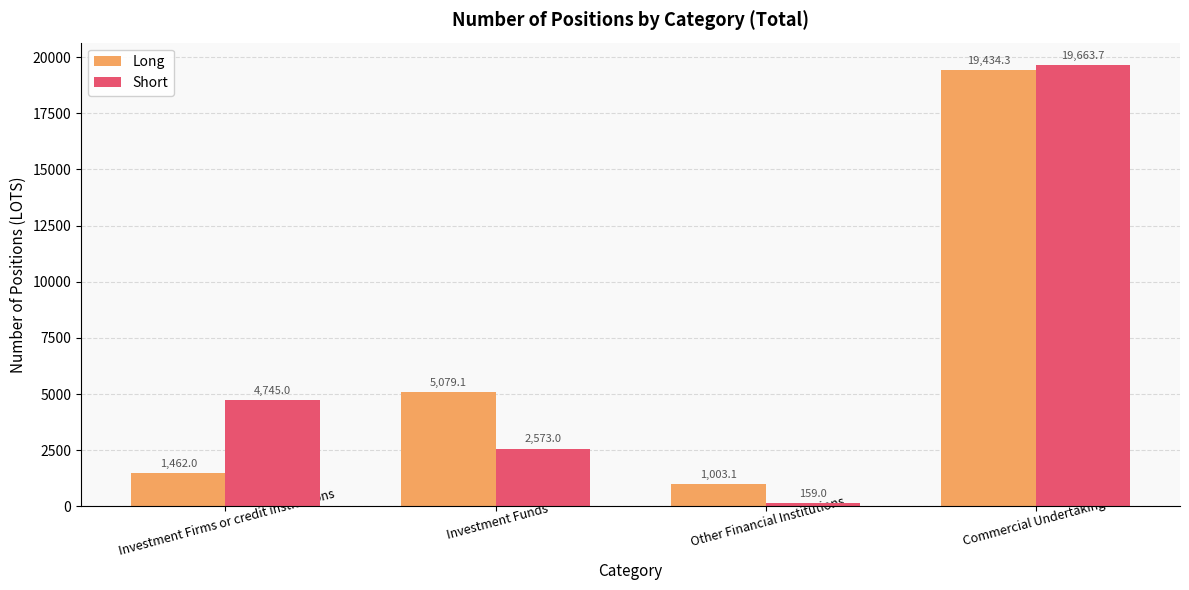

Which series has the largest range (max minus min)?

Short